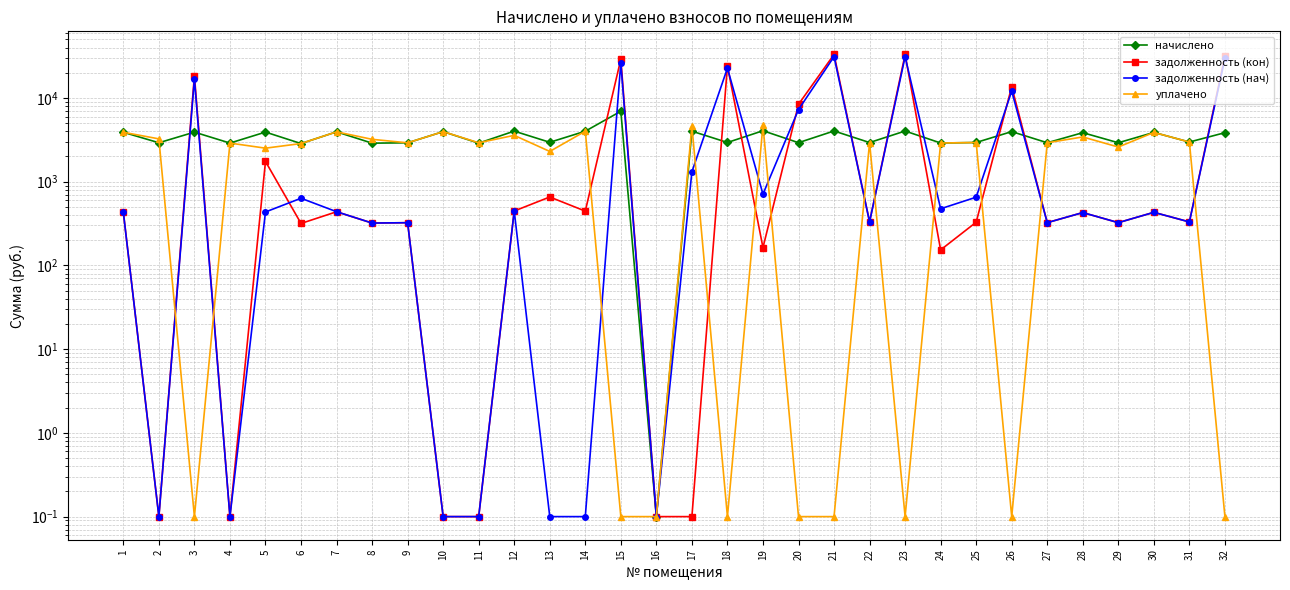

Does the chart display data point markers on the line(s)?

Yes